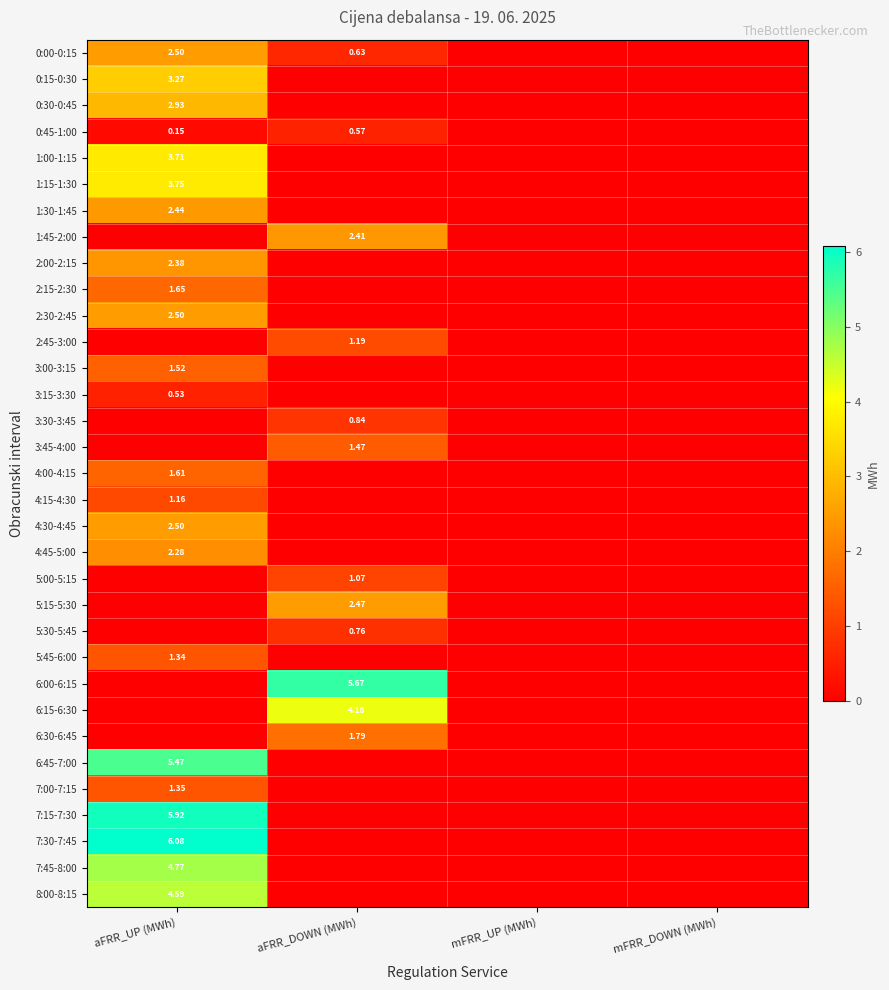

Rank the series at mFRR_DOWN (MWh) from highest to lowest value.

0:00-0:15, 0:15-0:30, 0:30-0:45, 0:45-1:00, 1:00-1:15, 1:15-1:30, 1:30-1:45, 1:45-2:00, 2:00-2:15, 2:15-2:30, 2:30-2:45, 2:45-3:00, 3:00-3:15, 3:15-3:30, 3:30-3:45, 3:45-4:00, 4:00-4:15, 4:15-4:30, 4:30-4:45, 4:45-5:00, 5:00-5:15, 5:15-5:30, 5:30-5:45, 5:45-6:00, 6:00-6:15, 6:15-6:30, 6:30-6:45, 6:45-7:00, 7:00-7:15, 7:15-7:30, 7:30-7:45, 7:45-8:00, 8:00-8:15